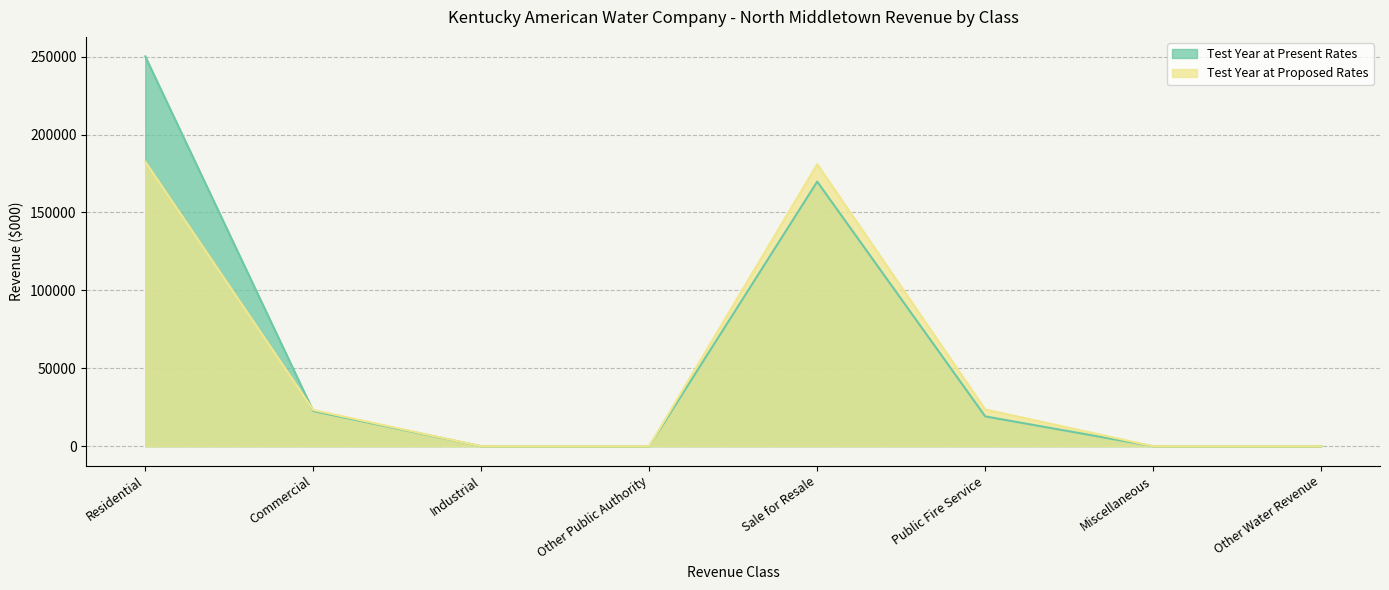

How many interior local peaks does the Test Year at Present Rates series have?

1